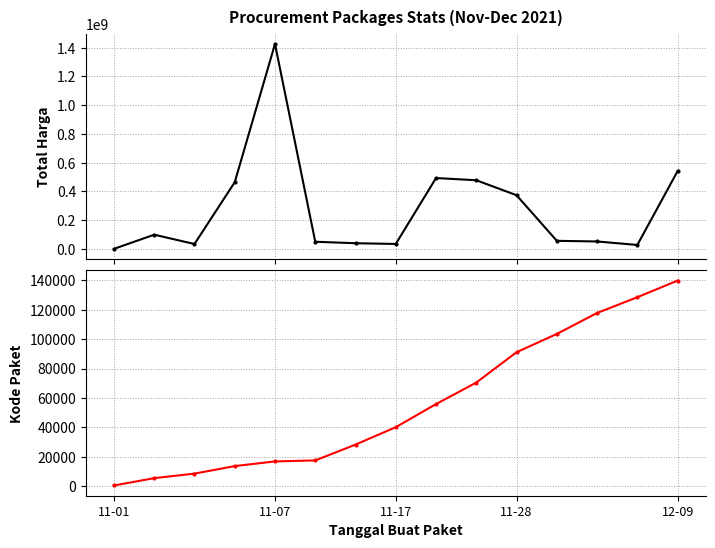

What is the difference between the highest and lowest values at 11?

56049259